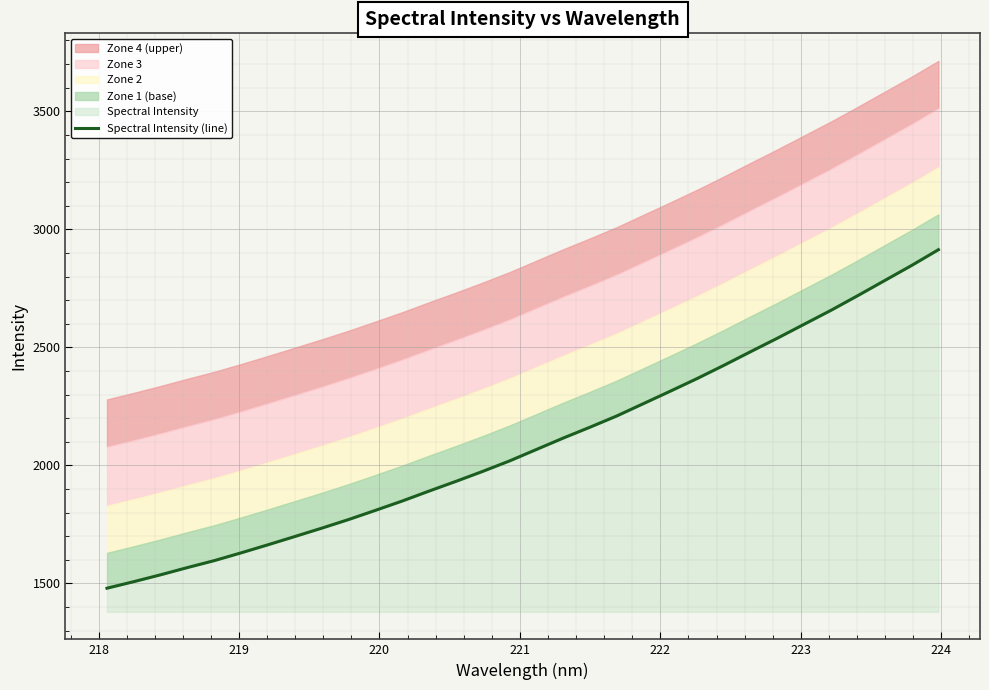

How many data points are above 2067?

16